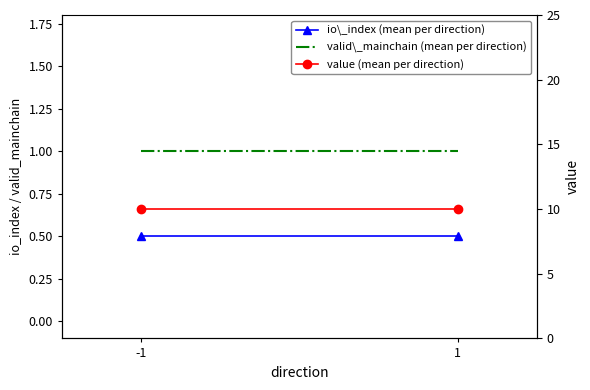

Rank the series by their maximum value, from lowest to highest.

io\_index (mean per direction), valid\_mainchain (mean per direction), value (mean per direction)